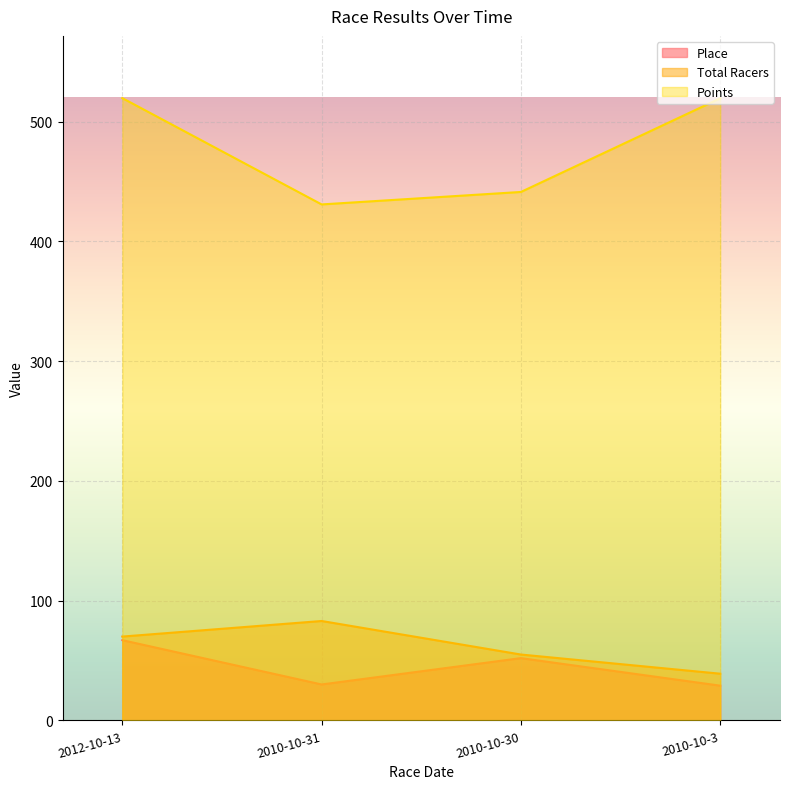

Which series has the largest range (max minus min)?

Points